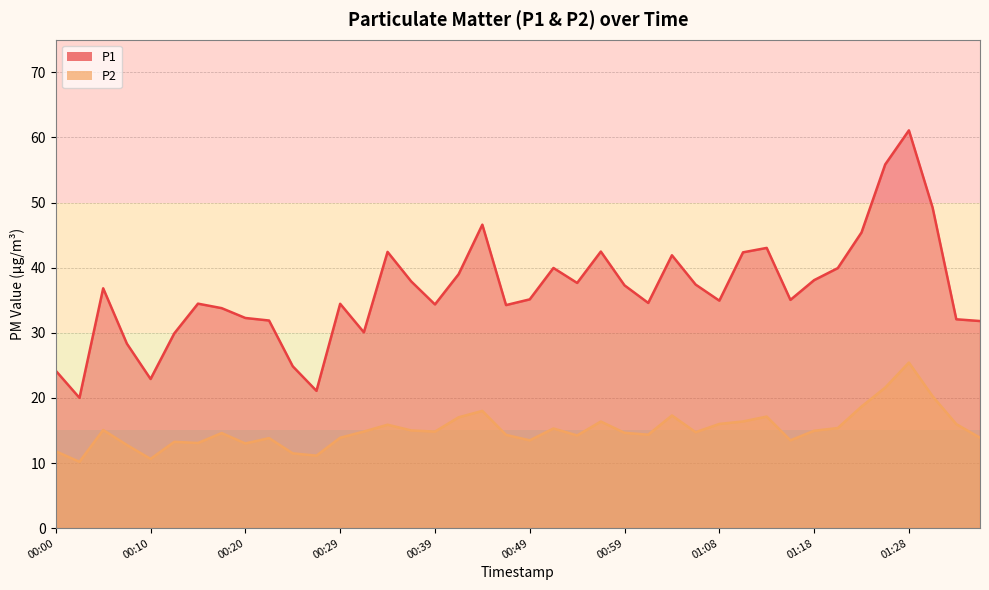

What is the spread (max minus min) of values at 01:21?

24.6